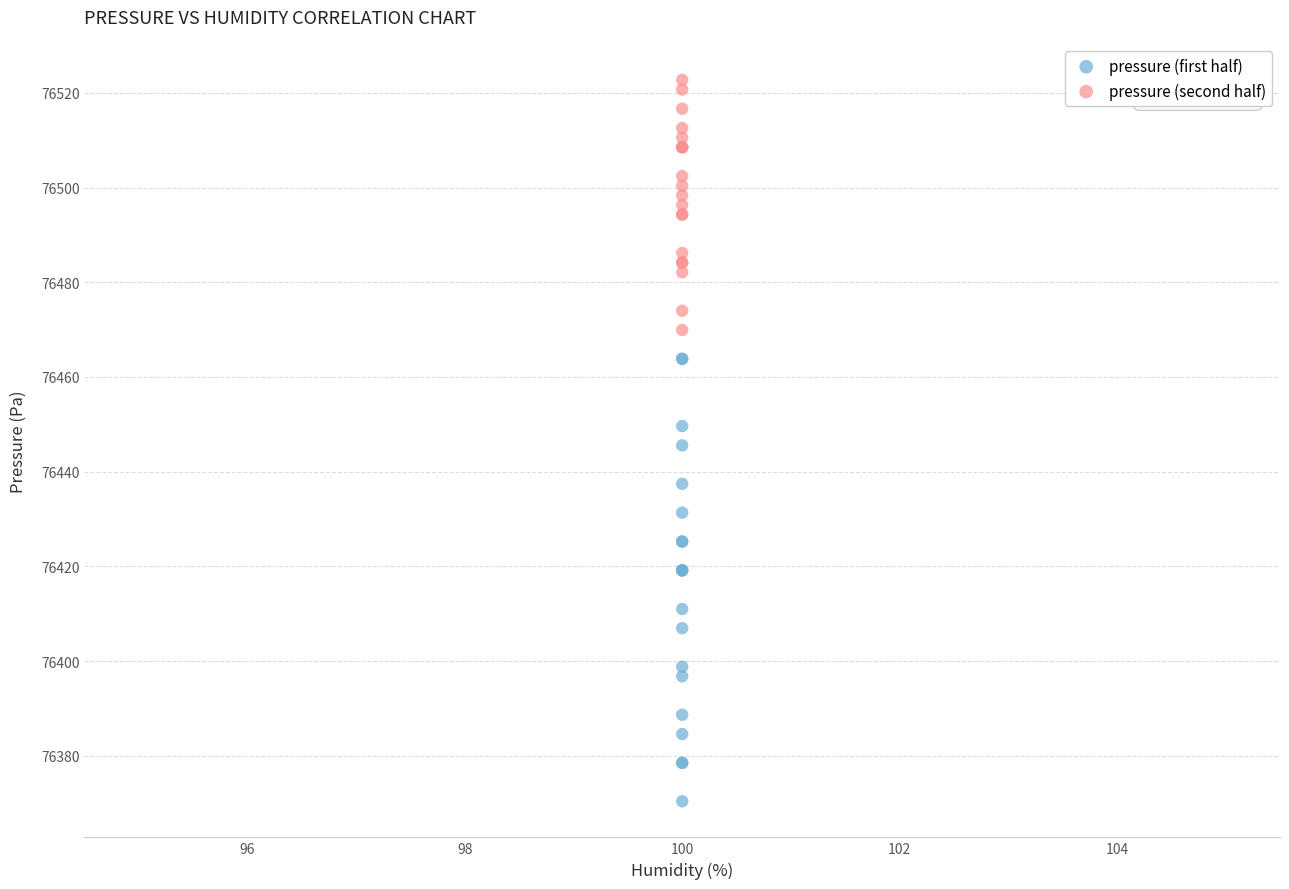

Which series reaches the minimum Y coordinate?

pressure (first half)